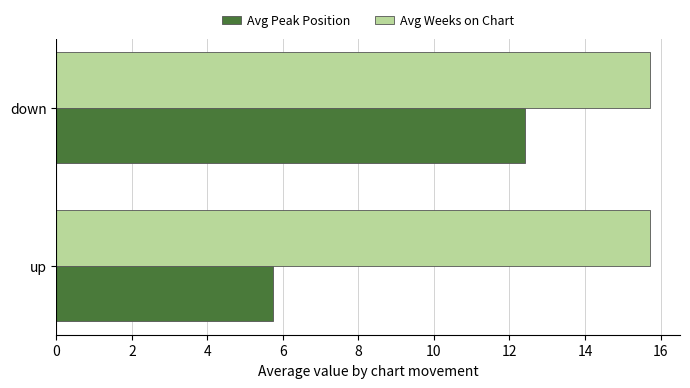

Is the value of Avg Peak Position at down greater than the value of Avg Weeks on Chart at up?

No